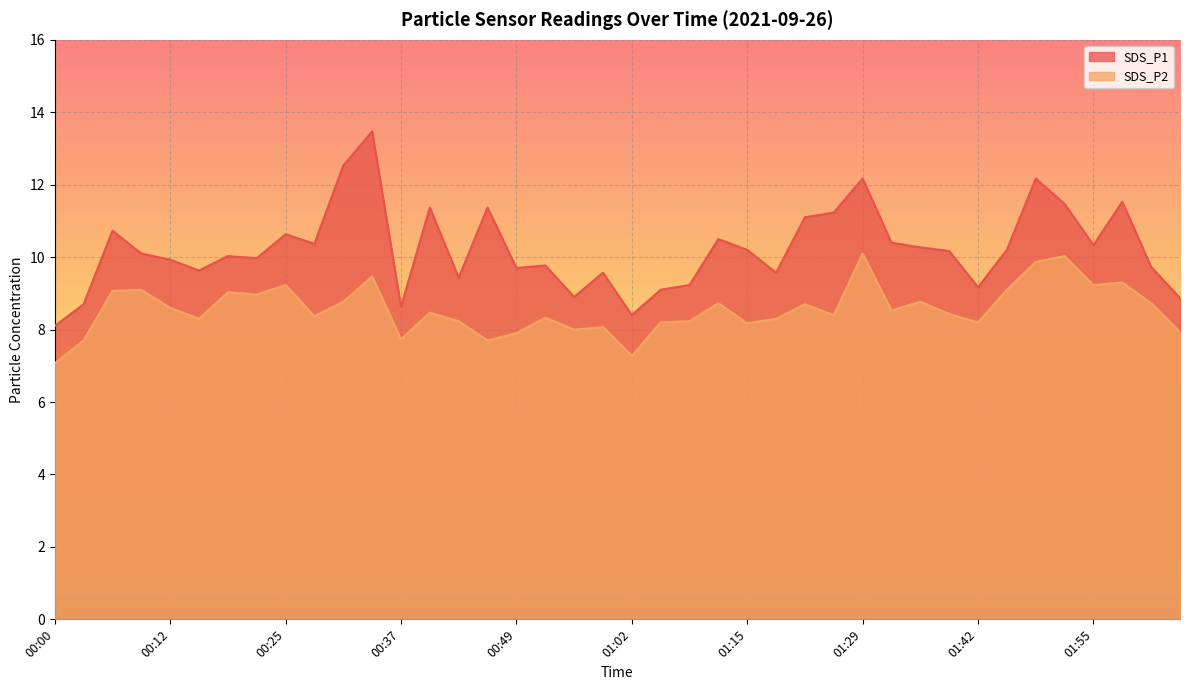

Rank the series by their maximum value, from lowest to highest.

SDS_P2, SDS_P1